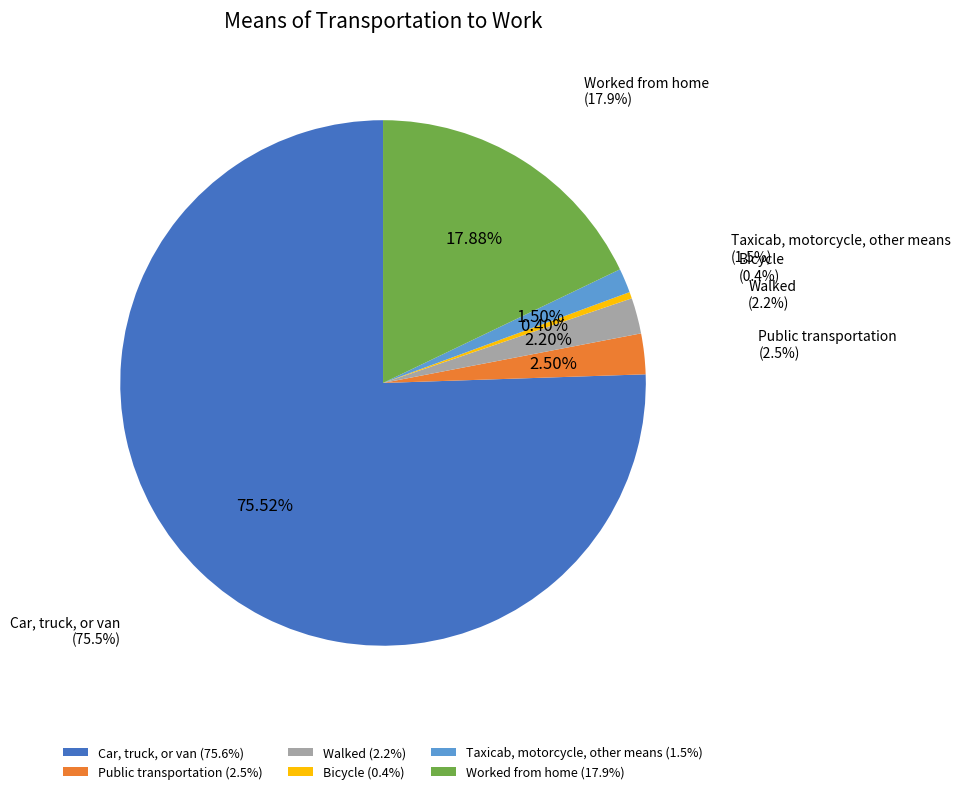

How many slices are in this pie chart?

6